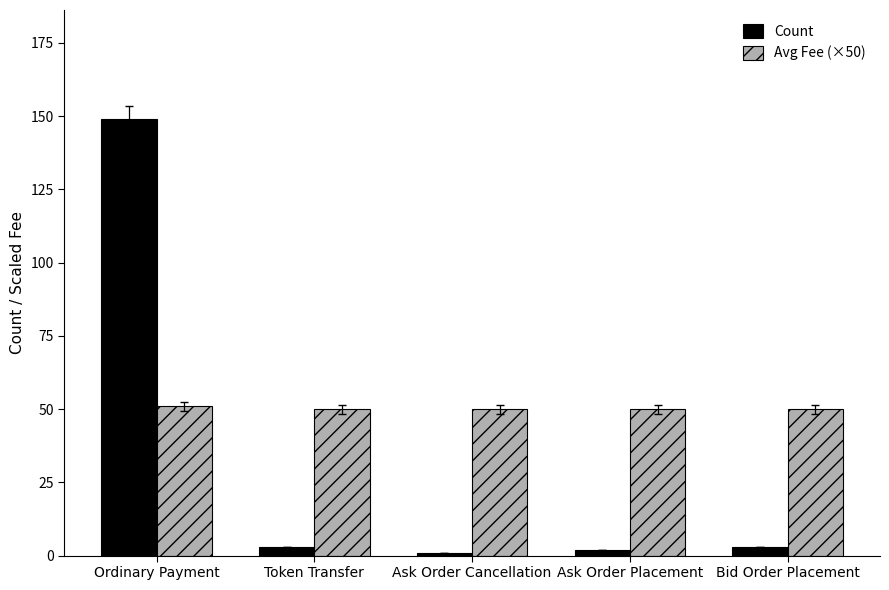

What is the difference between the Count values at Bid Order Placement and Ask Order Placement?

1